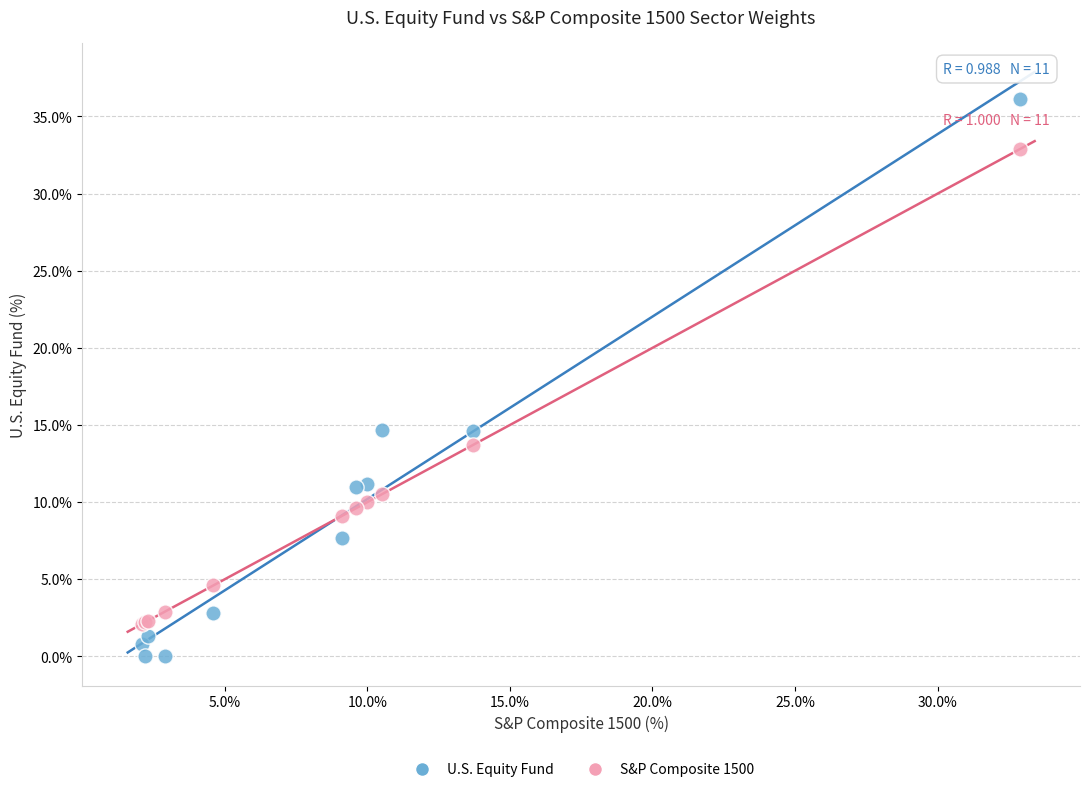

Which series reaches the minimum Y coordinate?

U.S. Equity Fund